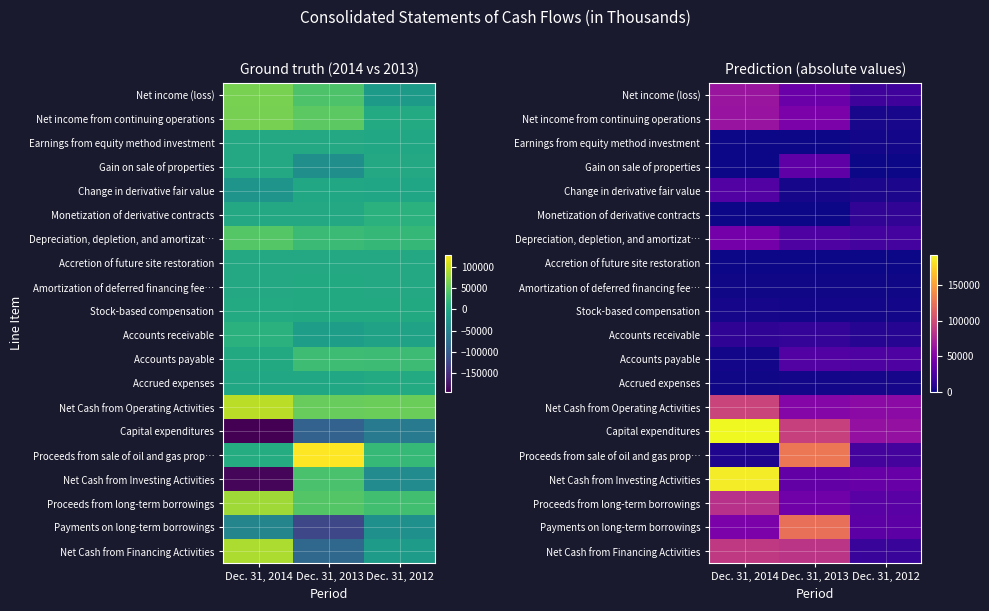

At which label does Accrued expenses reach its minimum?

Dec. 31, 2014